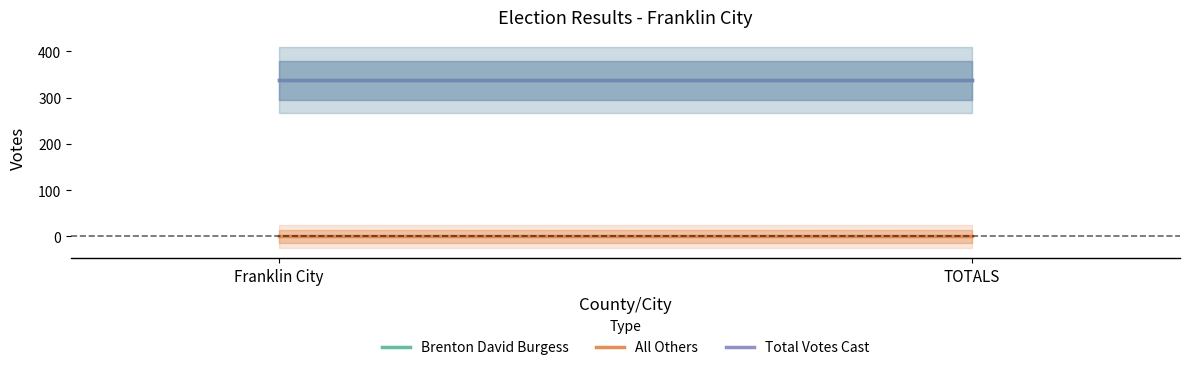

Which category has the highest value across all series?

Franklin City